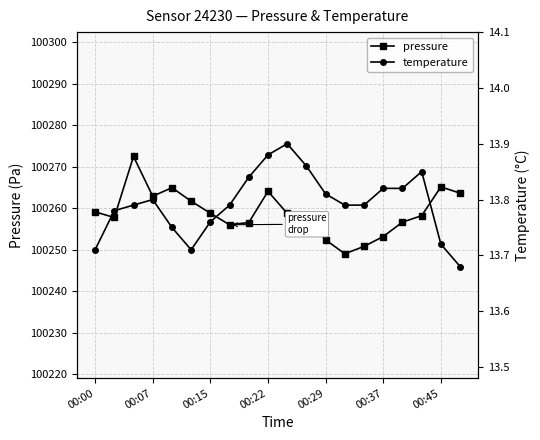

Reading left to right, transcribe all the data shown in this chart.

pressure: 100259.1	100257.8	100272.5	100262.9	100265.0	100261.7	100258.8	100256.0	100256.6	100264.1	100258.8	100258.1	100252.4	100249.0	100250.8	100253.2	100256.7	100258.2	100265.2	100263.7
temperature: 13.7	13.8	13.8	13.8	13.8	13.7	13.8	13.8	13.8	13.9	13.9	13.9	13.8	13.8	13.8	13.8	13.8	13.8	13.7	13.7